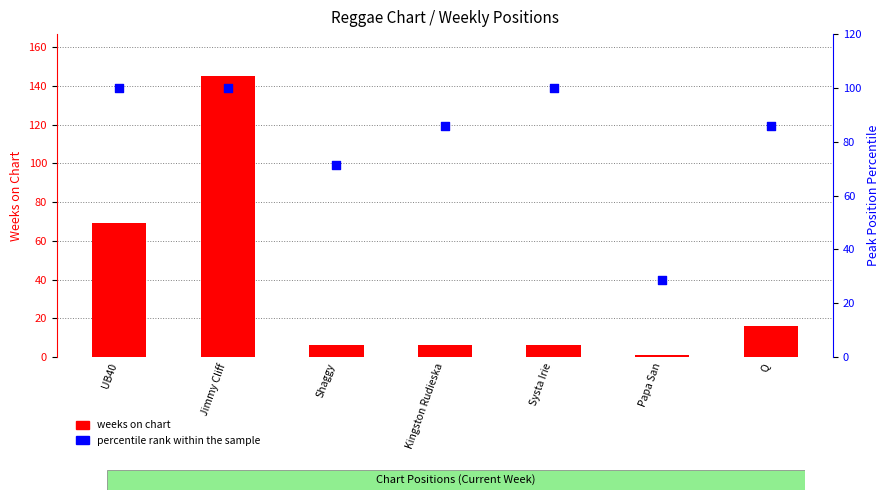

At which category is the sum across all series the highest?

Jimmy Cliff